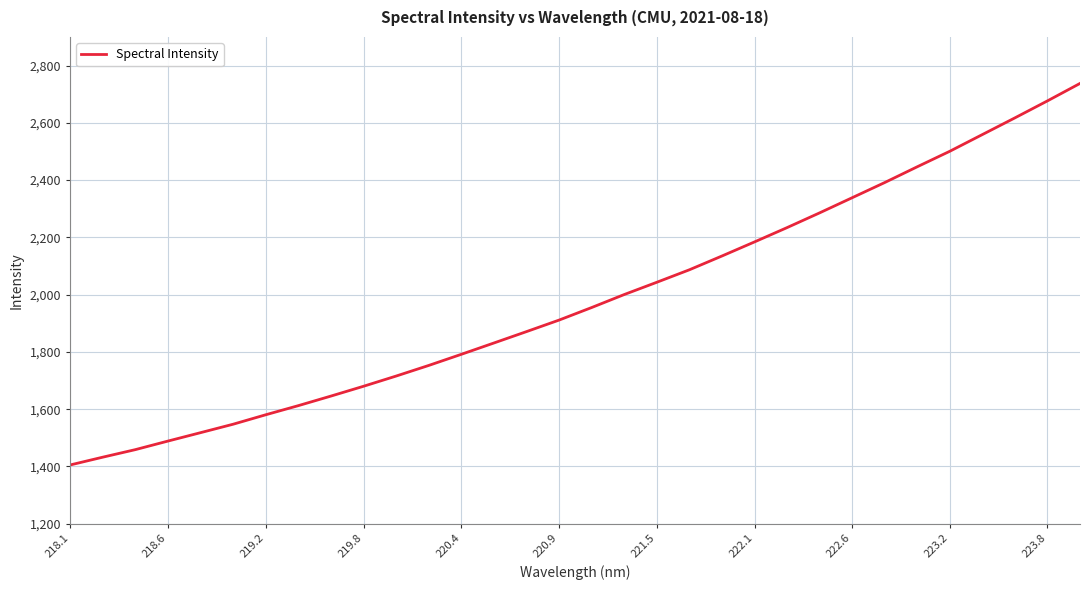

What is the greatest value displayed?

2737.6